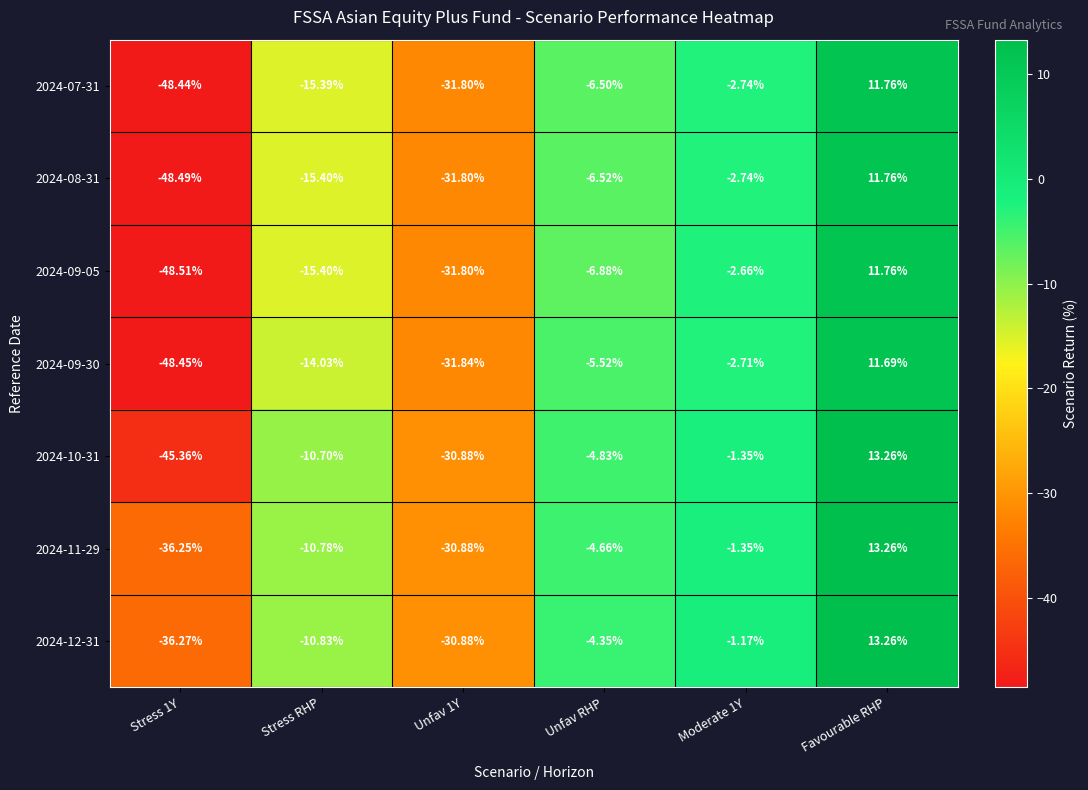

At which label is 2024-07-31 closest to -18?

Stress RHP